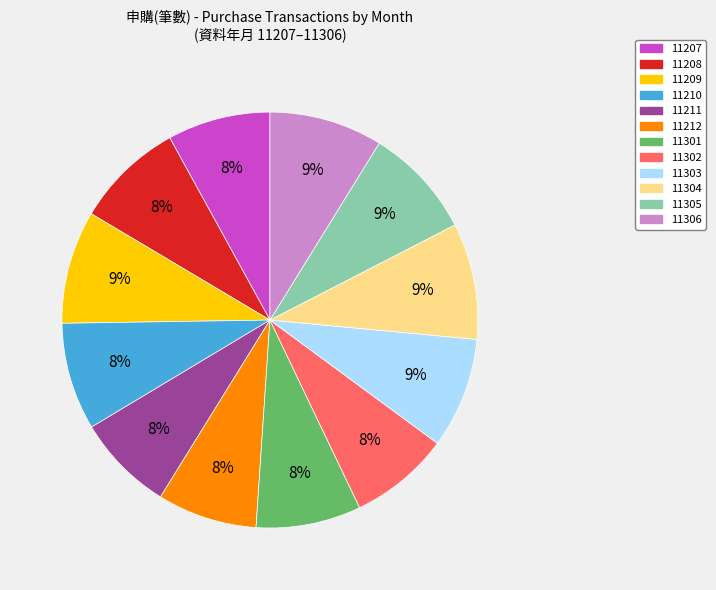

How many segments does this pie chart have?

12